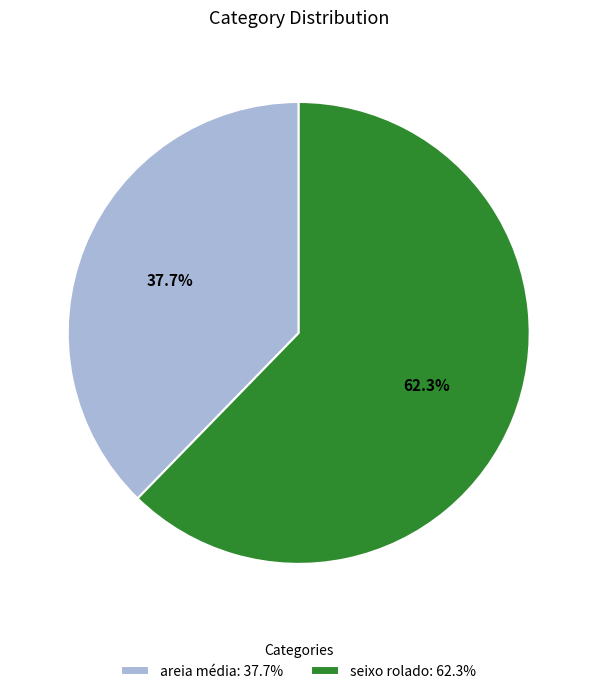

The seixo rolado slice represents 62% of the pie. True or false?

True